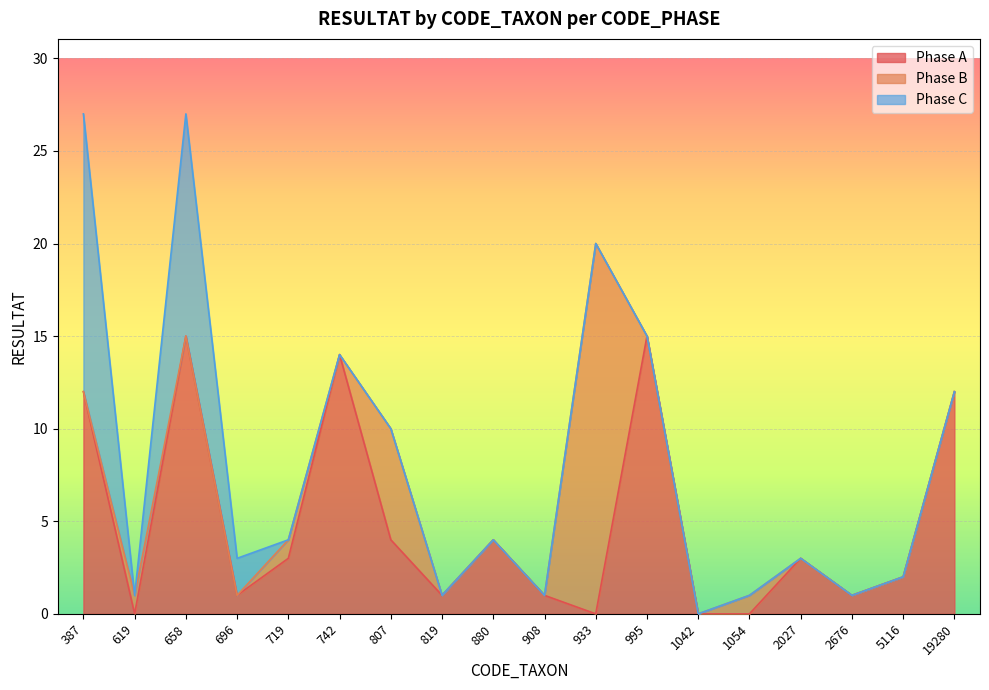

What is the difference between the Phase A values at 719 and 387?

9